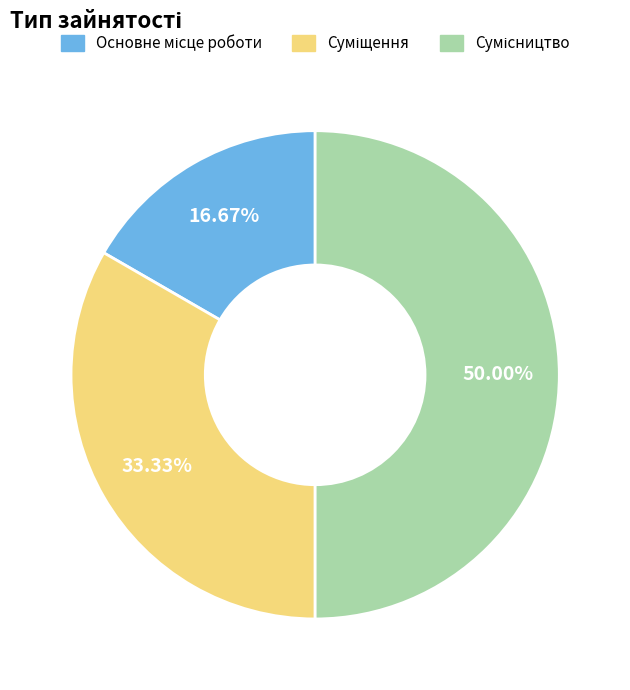

What percentage is NOT represented by Основне місце роботи?

83.3%